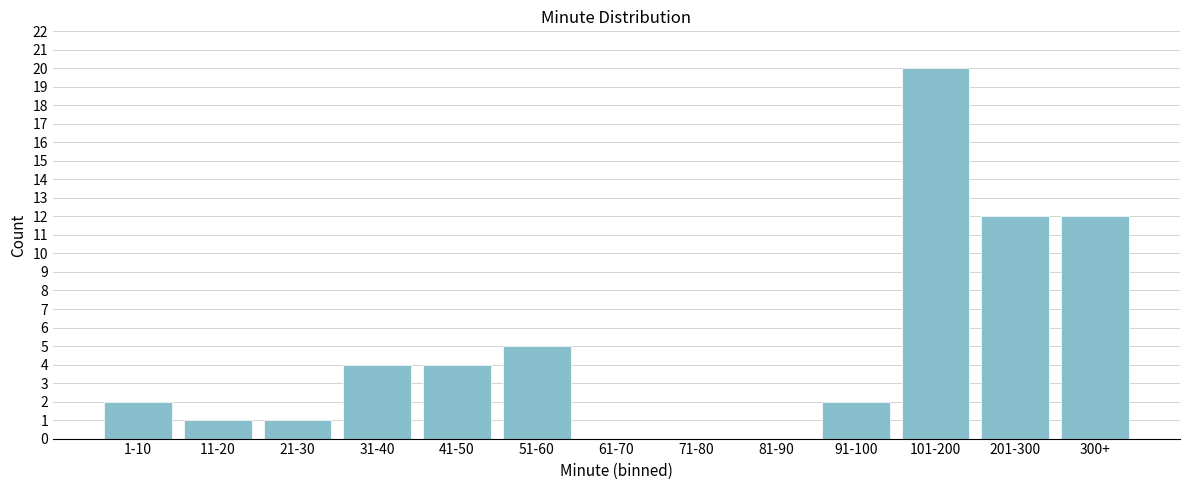

Reading left to right, what are all the values shown in this chart?

1-10=2	11-20=1	21-30=1	31-40=4	41-50=4	51-60=5	61-70=0	71-80=0	81-90=0	91-100=2	101-200=20	201-300=12	300+=12